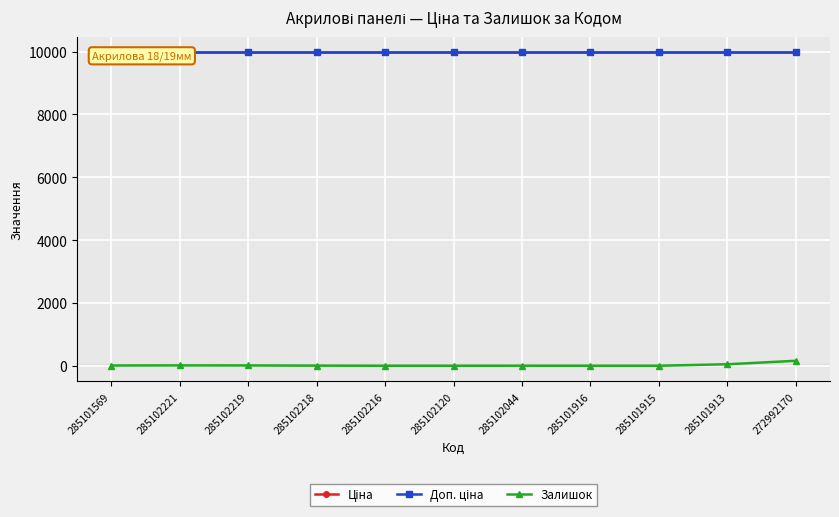

Between 285102219 and 285102120, which series saw the biggest shift?

Залишок